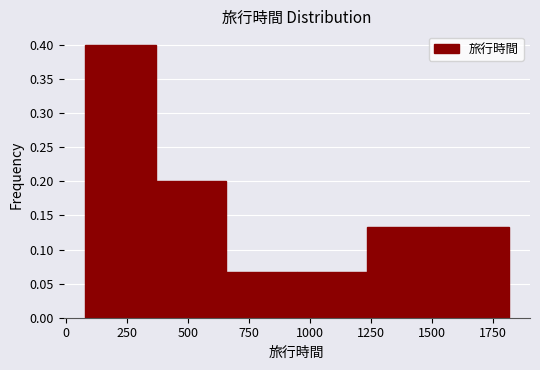

Which range on the x-axis has the tallest bar?

100 to 350